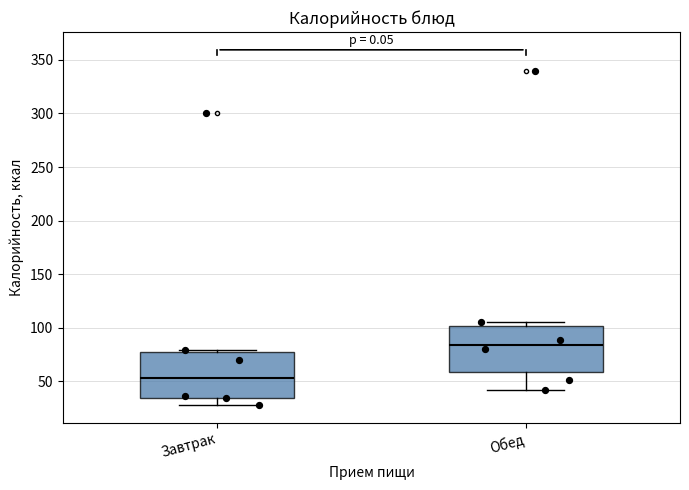

Reading left to right, transcribe this box plot: for each box, give where its median line is, the range the box spans, and where its two whiskers end, as read against the y-axis. The values are not printed on the chart, so give them approximately, as read against the axis.

Завтрак: median 55, box 35 to 75, whiskers 30 to 80
Обед: median 85, box 60 to 100, whiskers 40 to 105